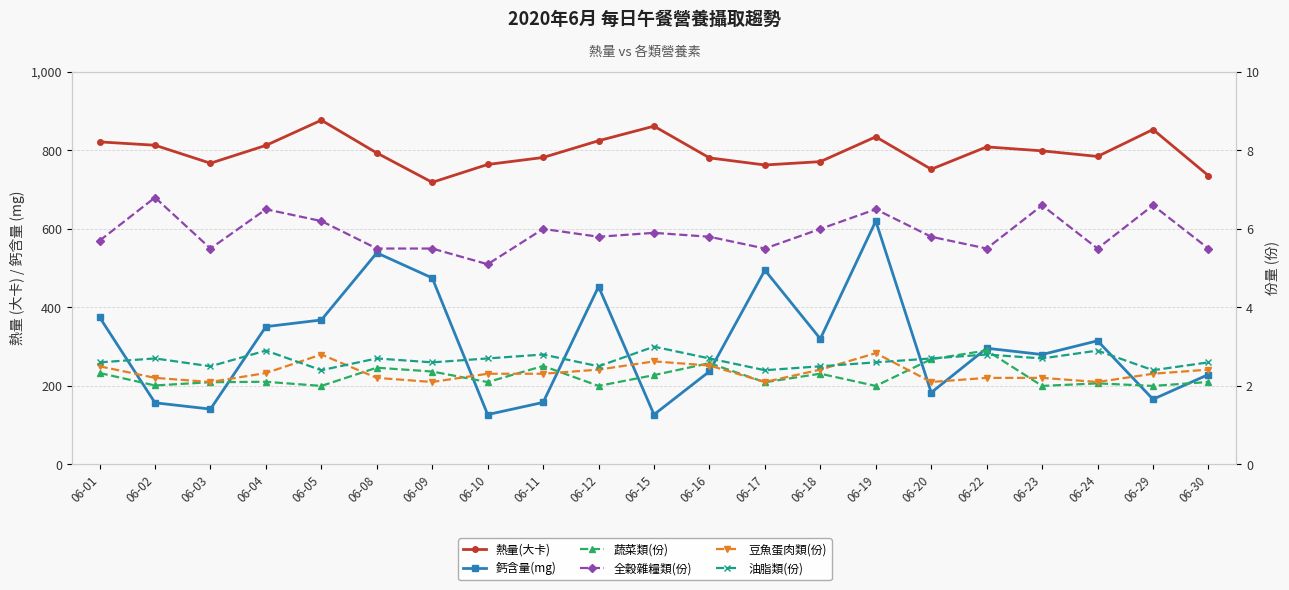

At how many categories does at least one series exceed 612?

21